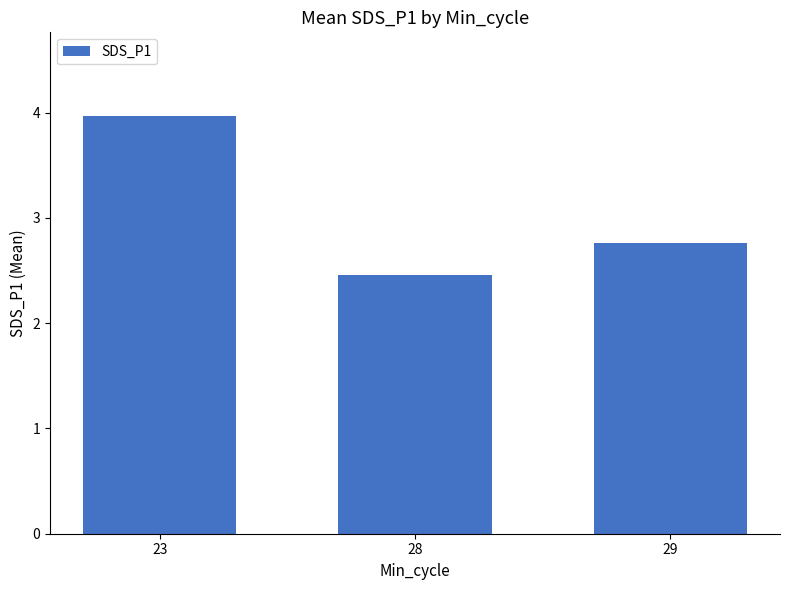

Which label corresponds to the largest value in the chart?

23